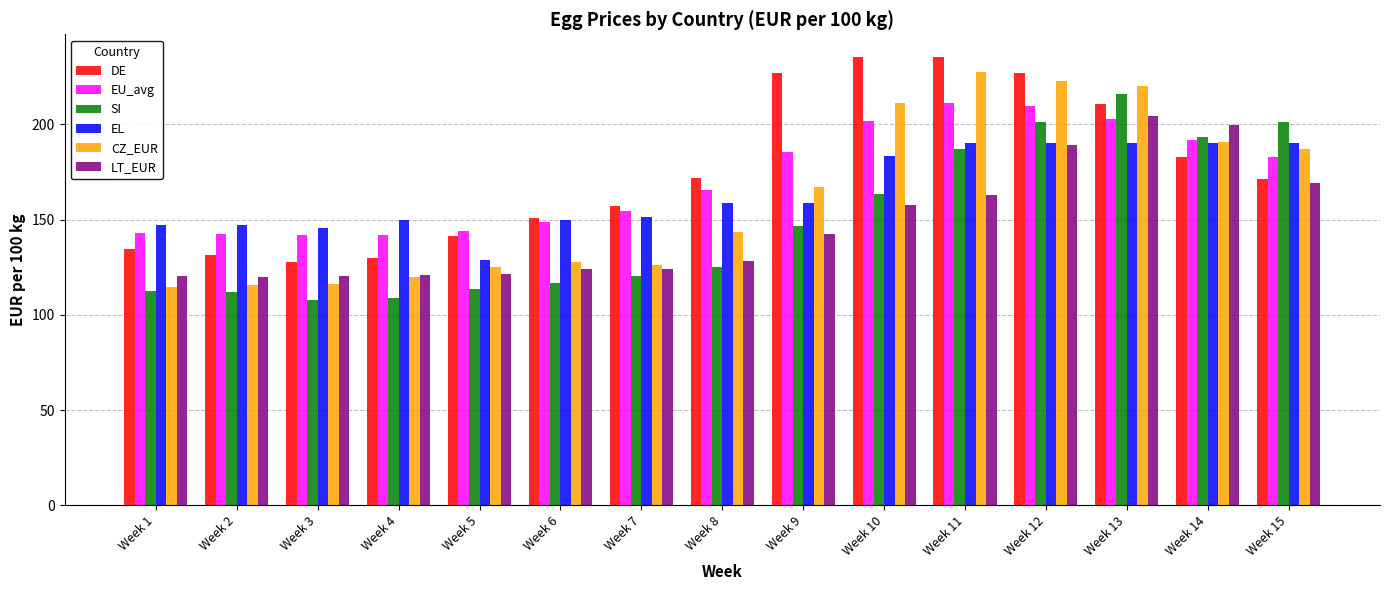

What is the total value across all series at Week 11?

1214.9